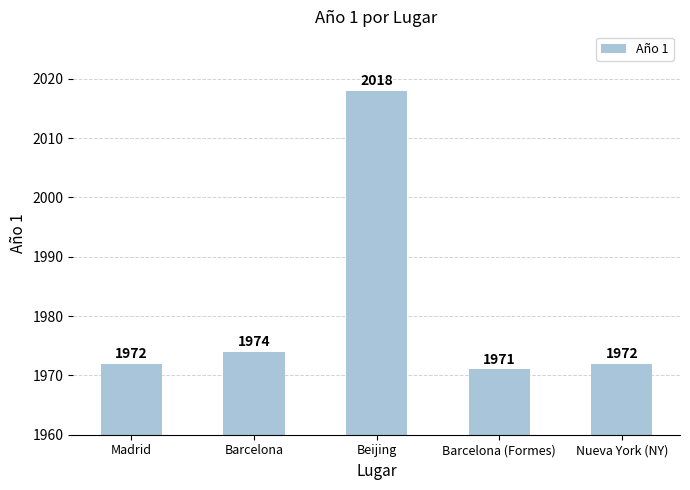

What is the sum of all values?

9907